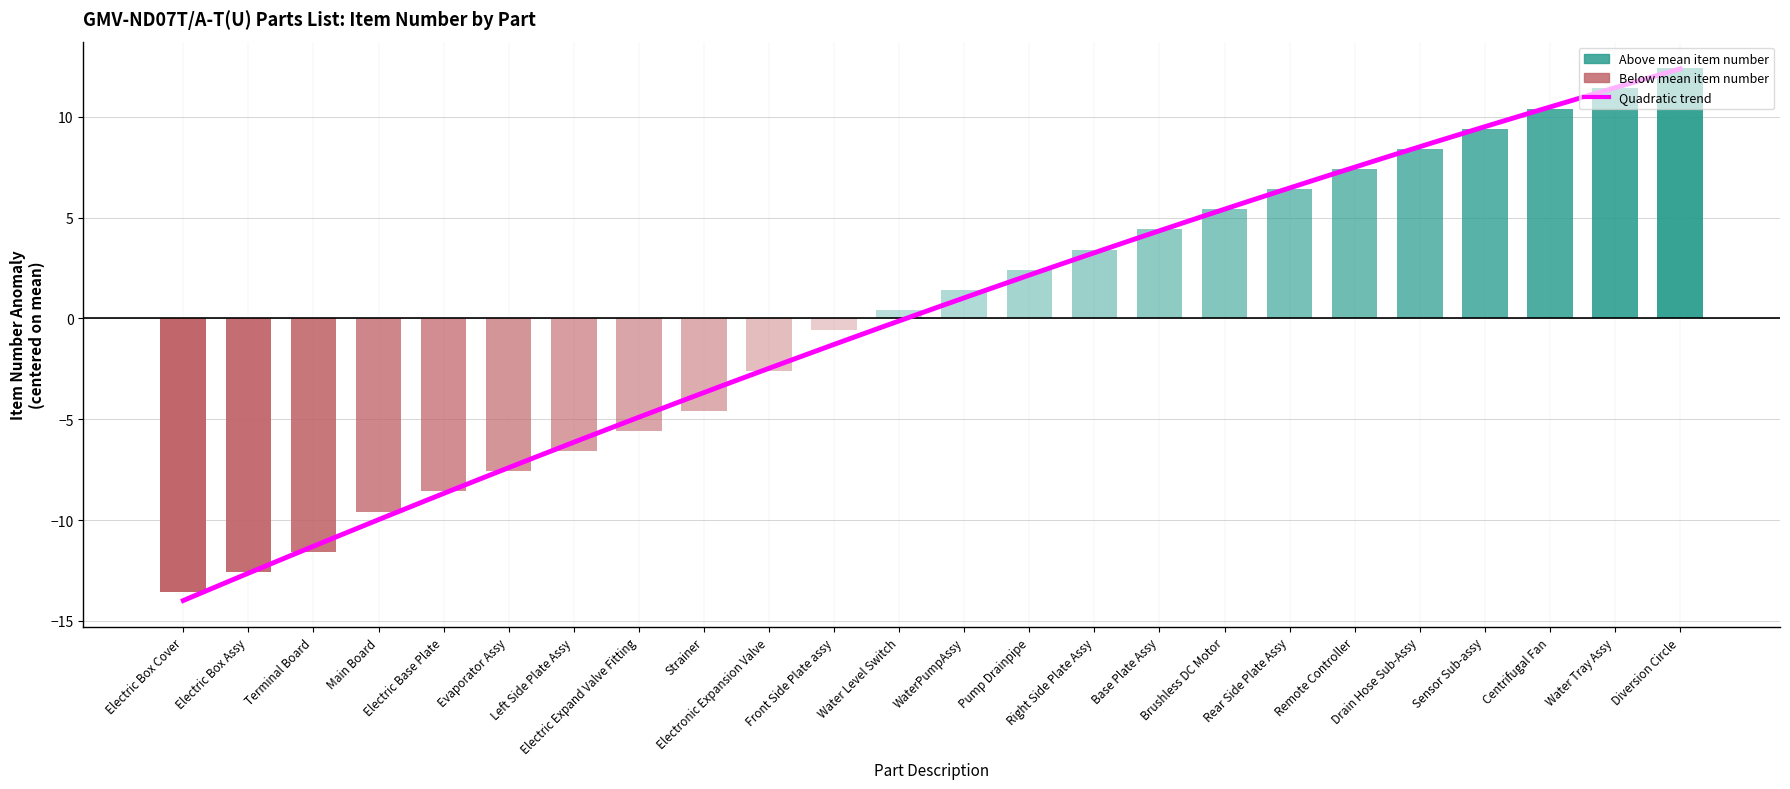

What is the label of the 1st bar from the left?

Electric Box Cover